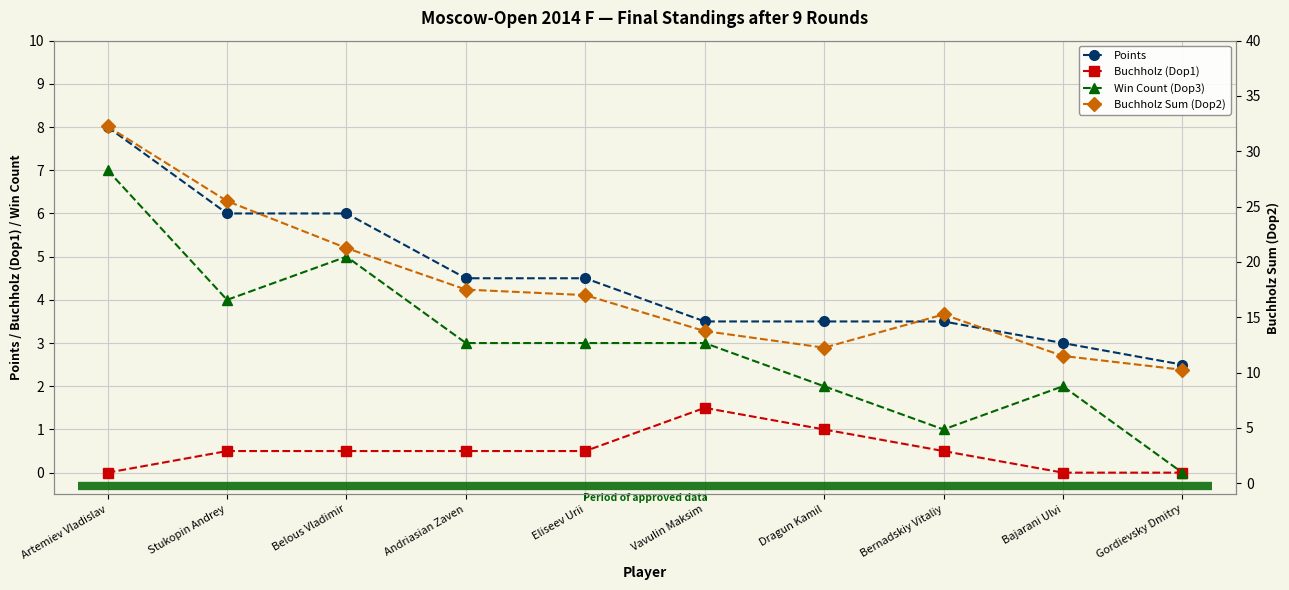

What is the value of the Points point at the 6th from the left?

3.5